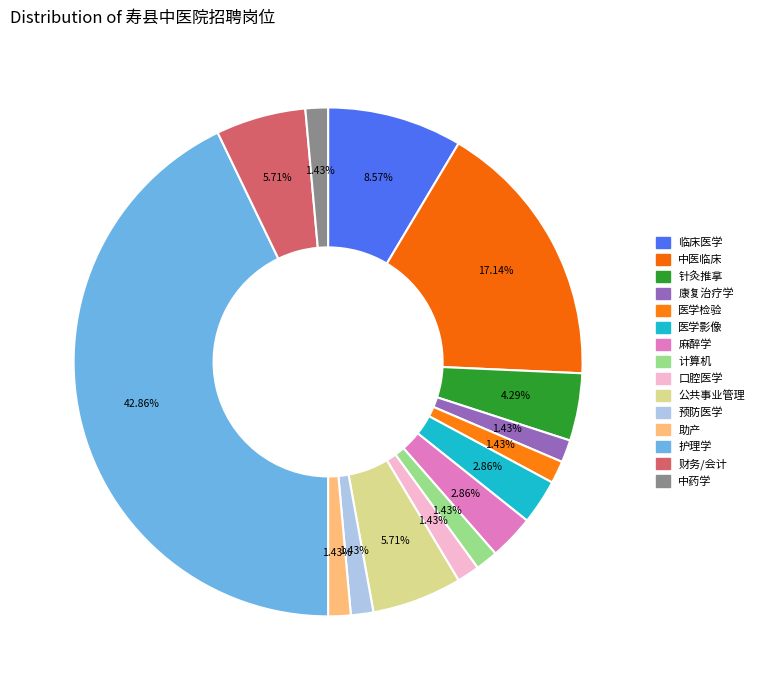

Count the number of slices in the pie.

15